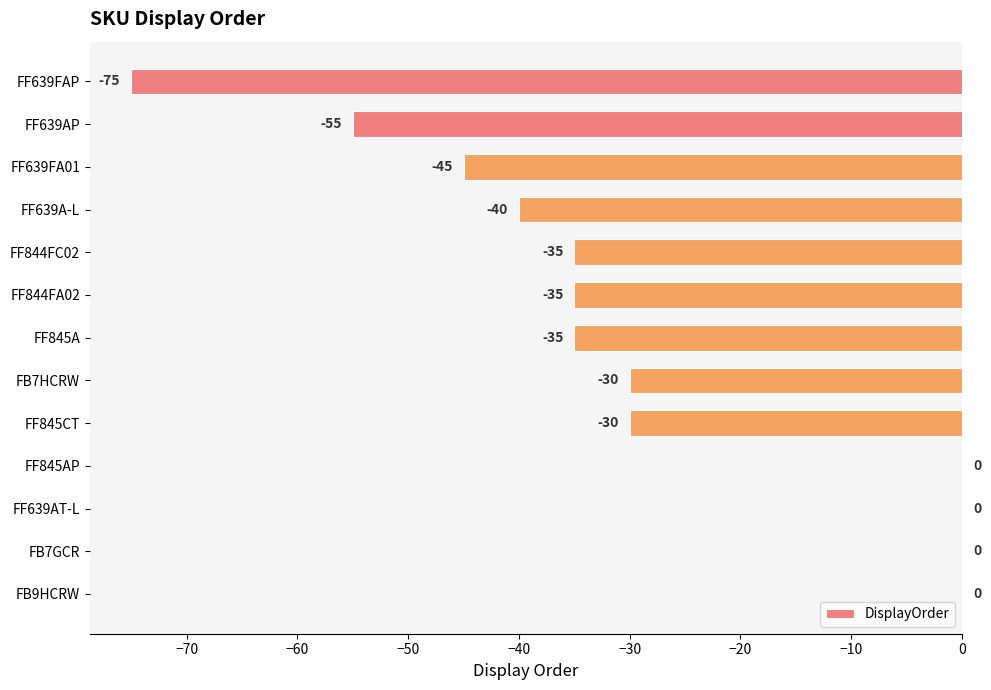

The chart shows a value of -60 at FF639FA01. True or false?

False